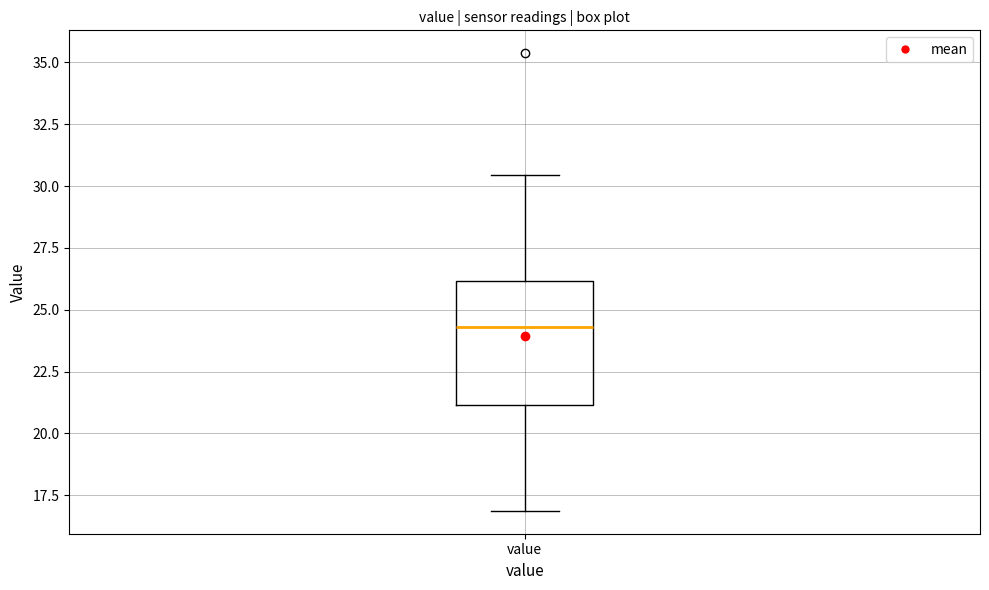

Read this box plot against the y-axis: the position of the median line, the range covered by the box, and the ends of both whiskers. The values are not printed on the chart, so give them approximately, as read against the axis.

median 24.5, box 21.0 to 26.0, whiskers 17.0 to 30.5